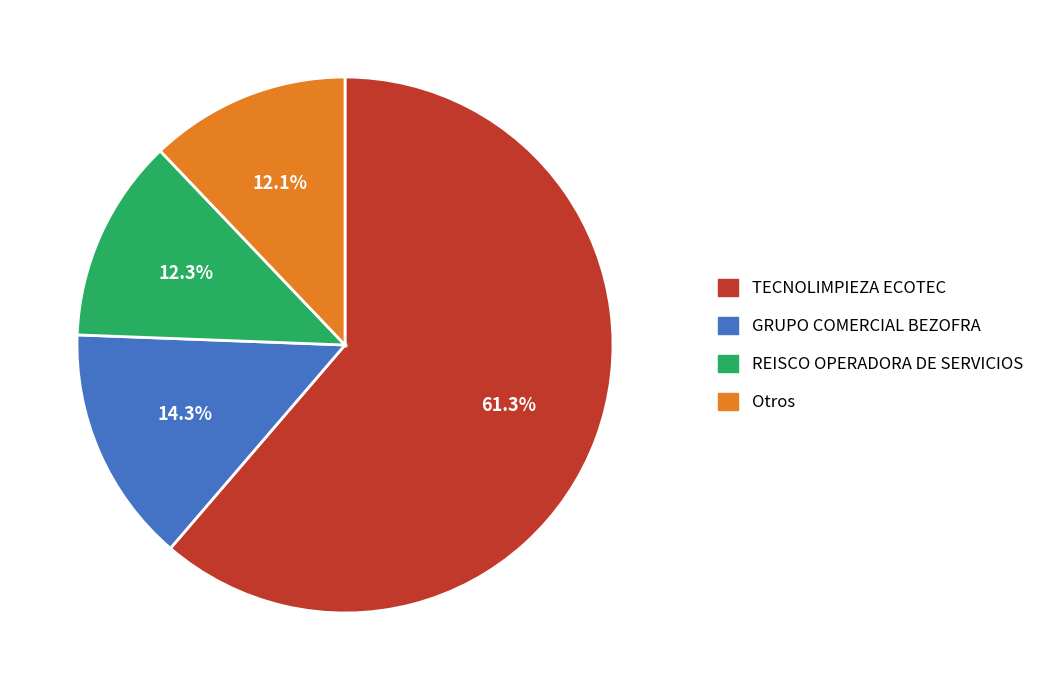

Is there a majority slice in this chart?

Yes